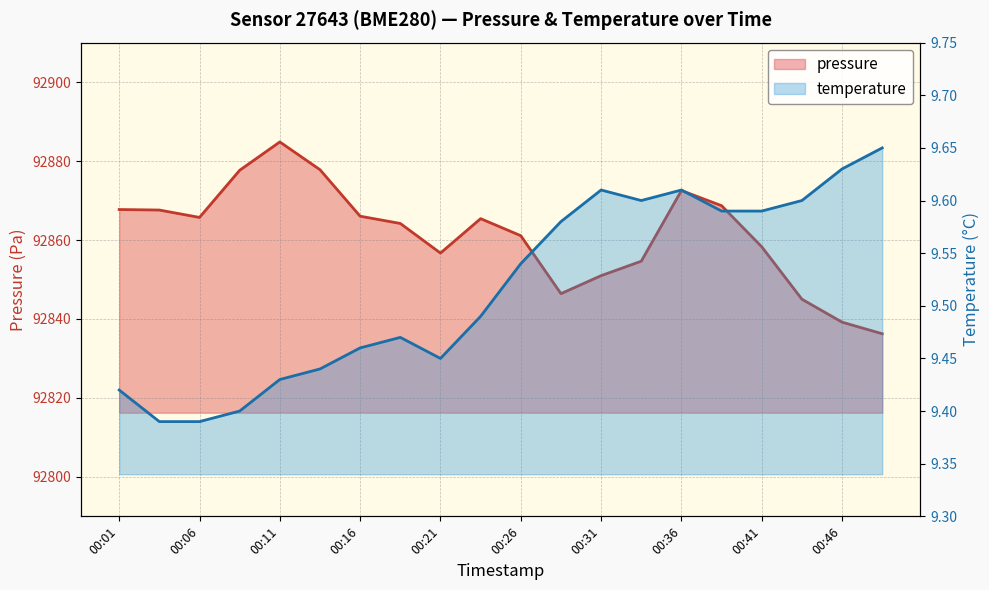

What is the total value across all series at 00:41?

92867.9